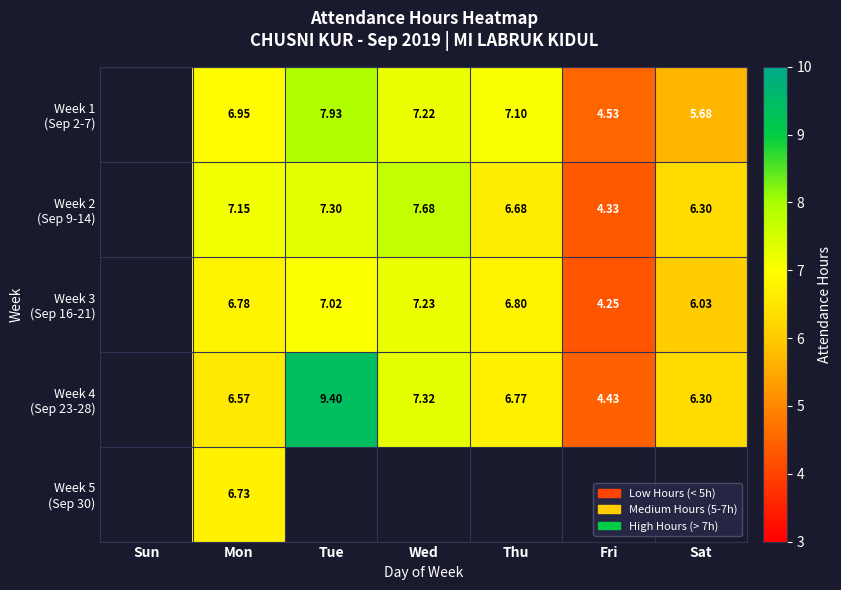

How many categories are shown in the chart?

7